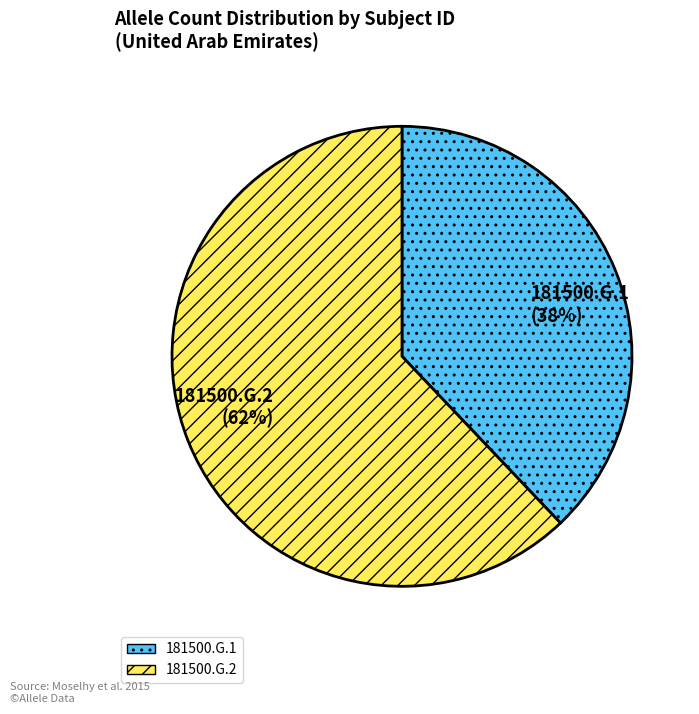

To the nearest percent, what is the combined percentage of 181500.G.1 and 181500.G.2?

100%